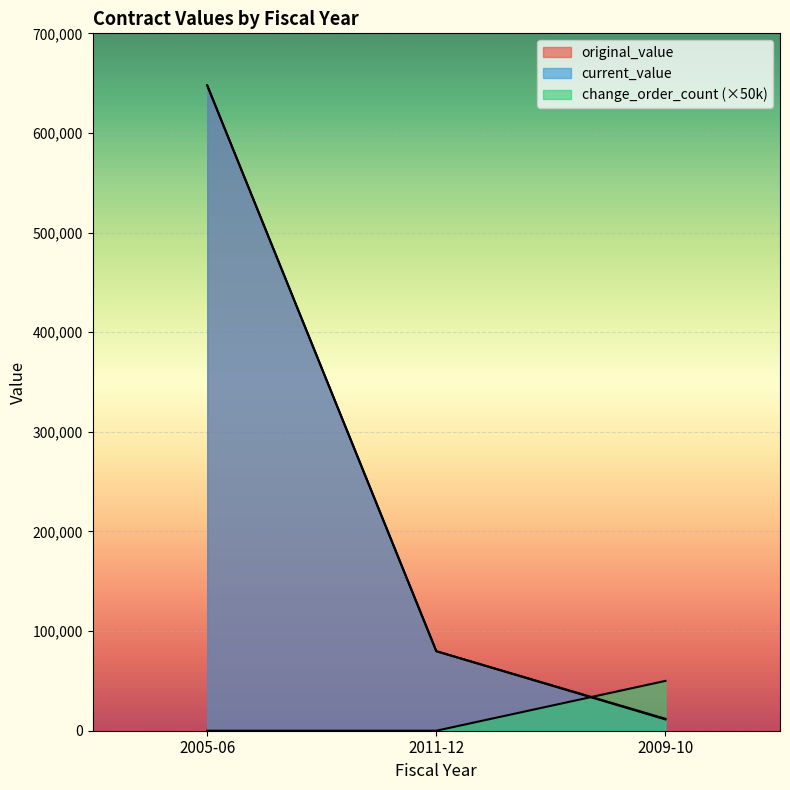

How many series are shown in this chart?

3